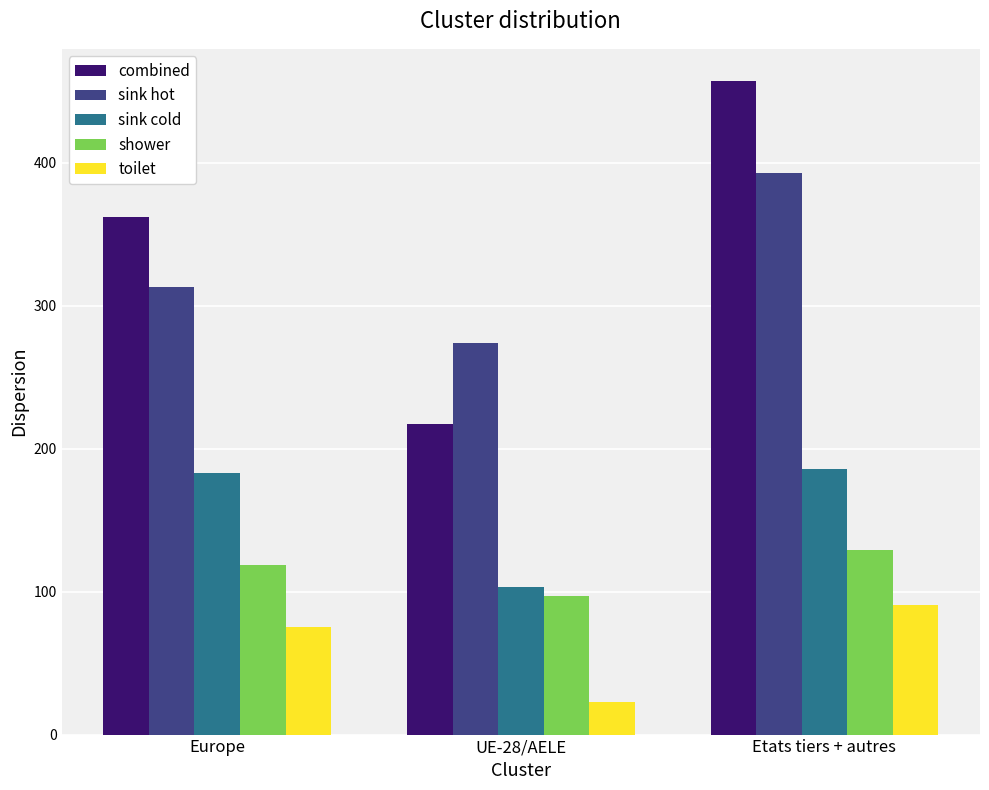

Reading left to right, list all the values displayed in this chart.

combined: Europe=362	UE-28/AELE=217	Etats tiers + autres=457
sink hot: Europe=313	UE-28/AELE=274	Etats tiers + autres=393
sink cold: Europe=183	UE-28/AELE=103	Etats tiers + autres=186
shower: Europe=119	UE-28/AELE=97	Etats tiers + autres=129
toilet: Europe=75	UE-28/AELE=23	Etats tiers + autres=91